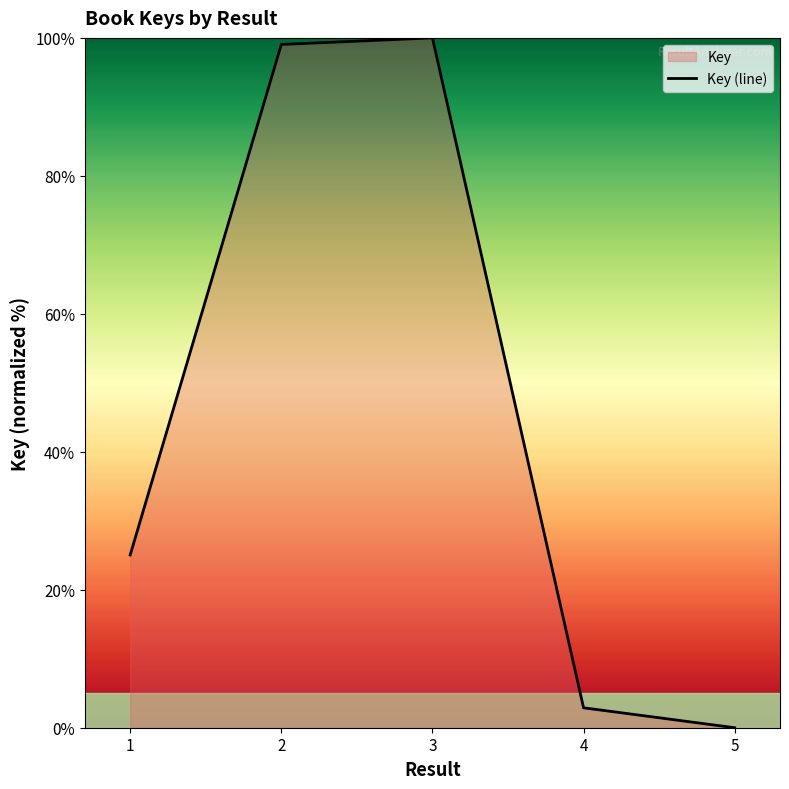

How many interior local peaks (higher than both neighbors) does the data have?

1